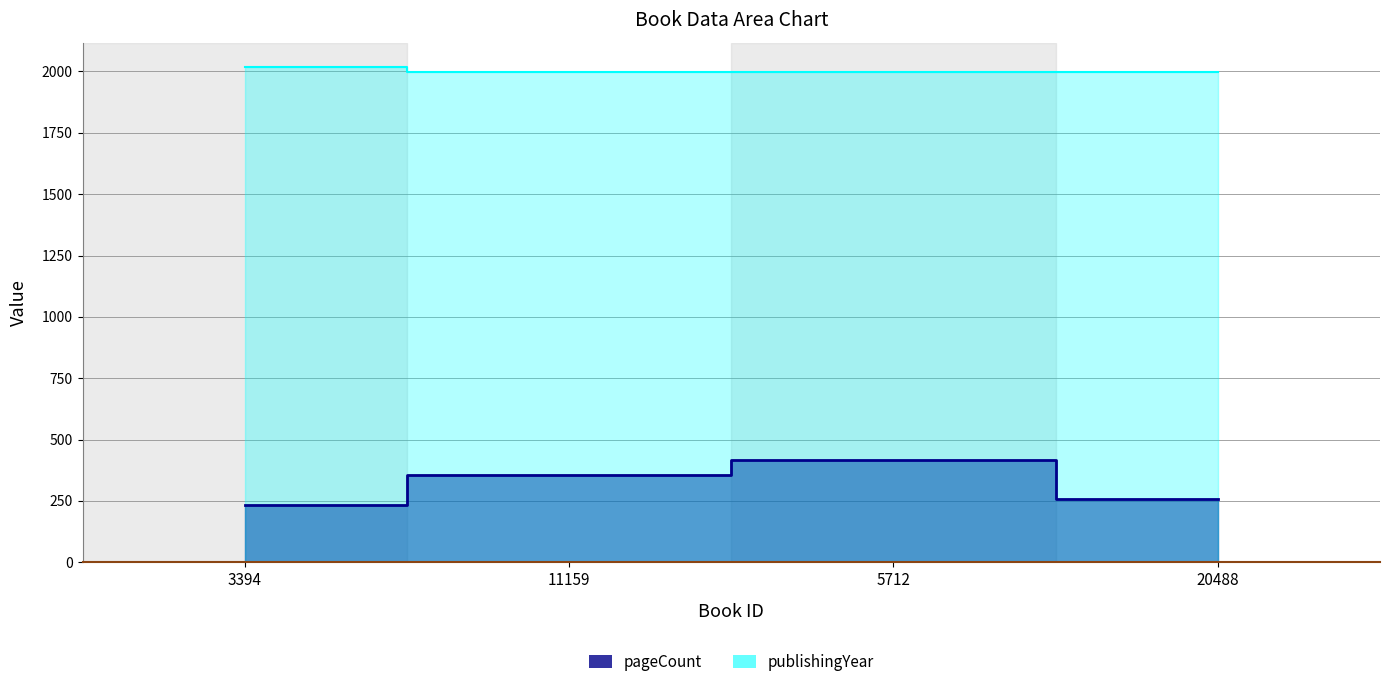

Read the pageCount value at 20488.

256